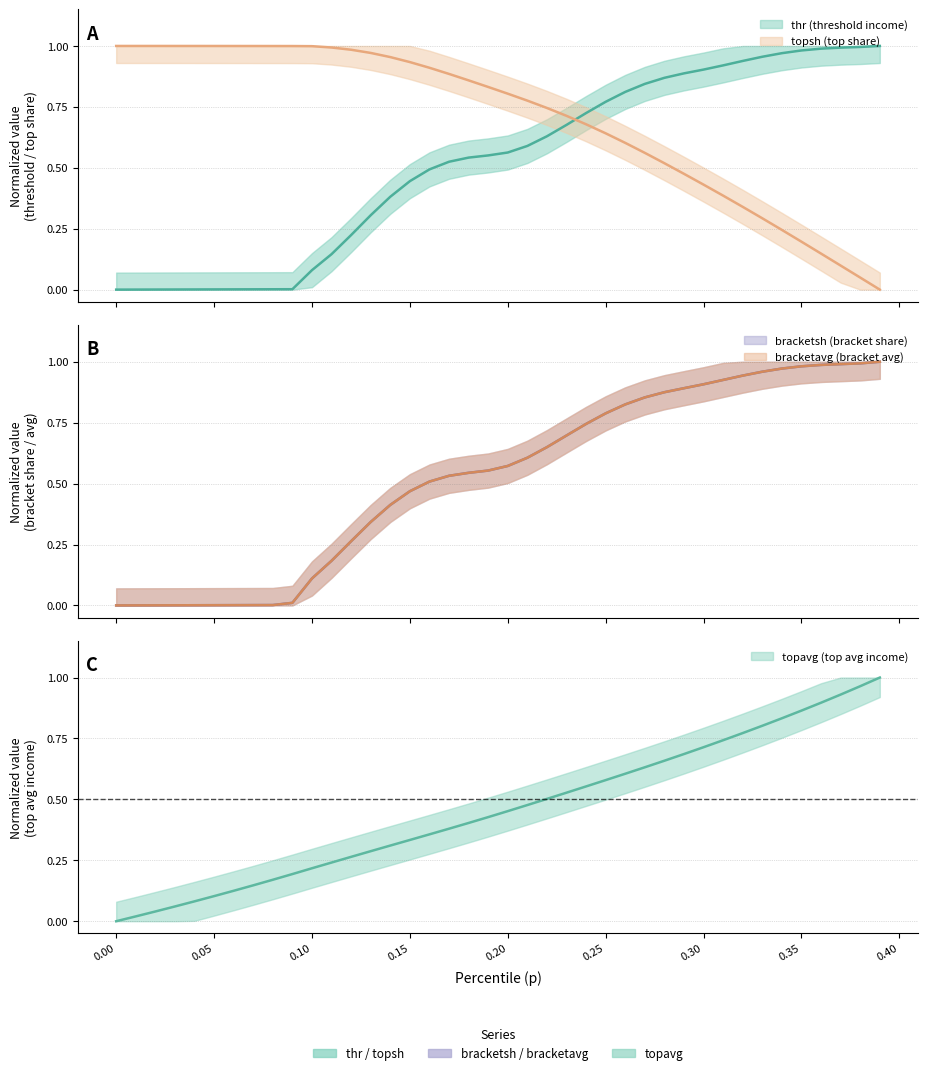

At how many categories does at least one series exceed 0?

40